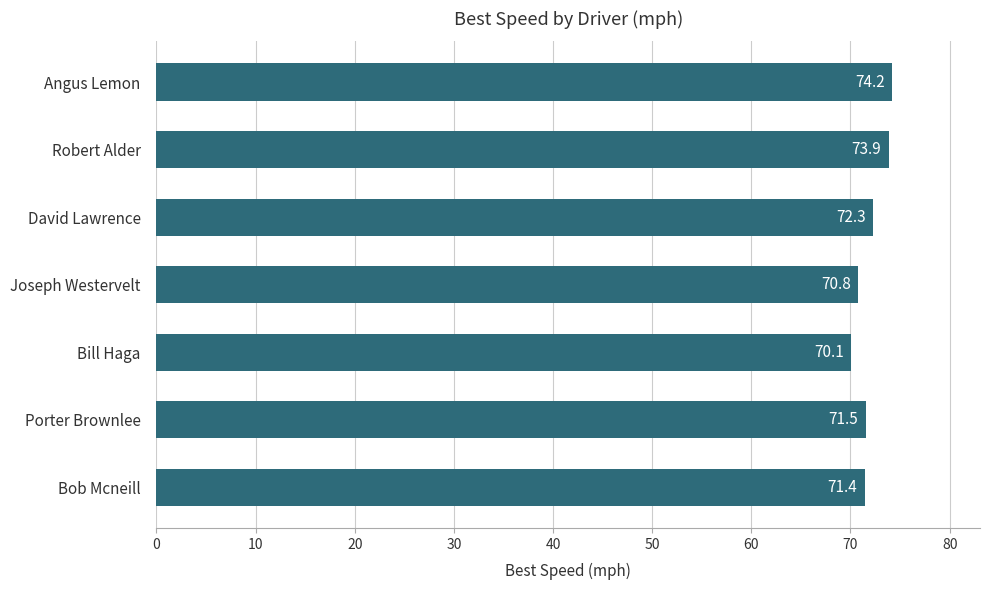

Approximately how many times larger is the value at Angus Lemon compared to David Lawrence?

1.0